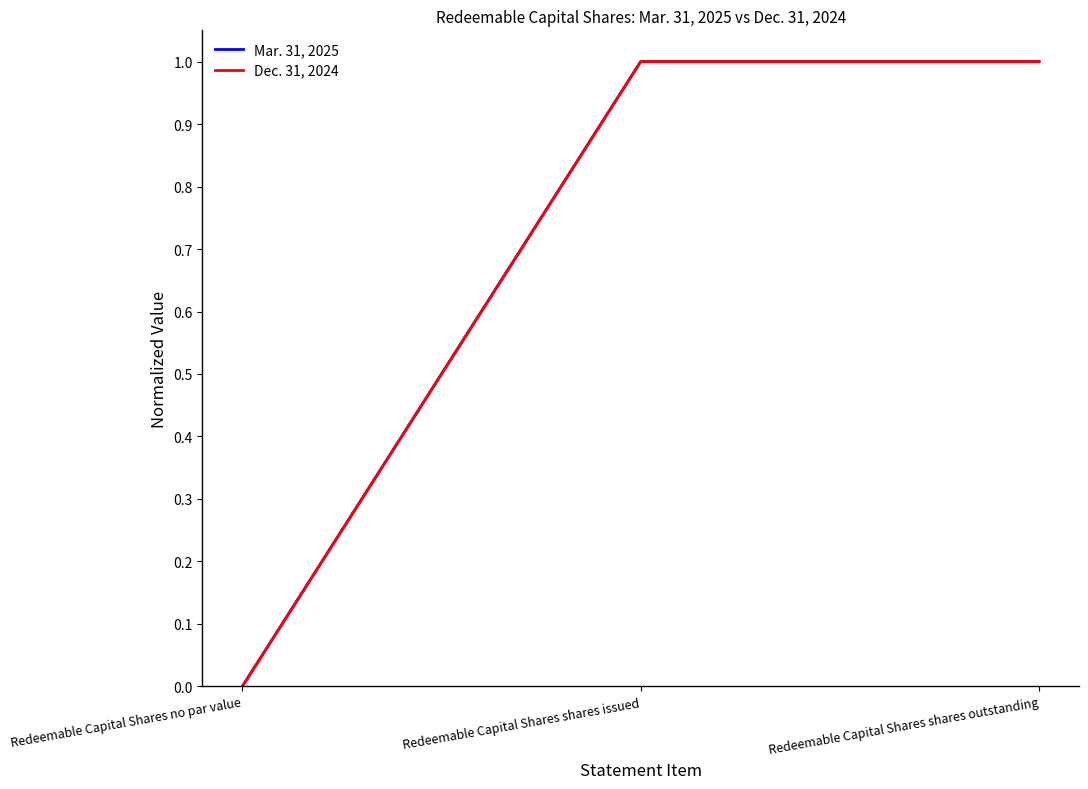

How many lines are shown in the chart?

2